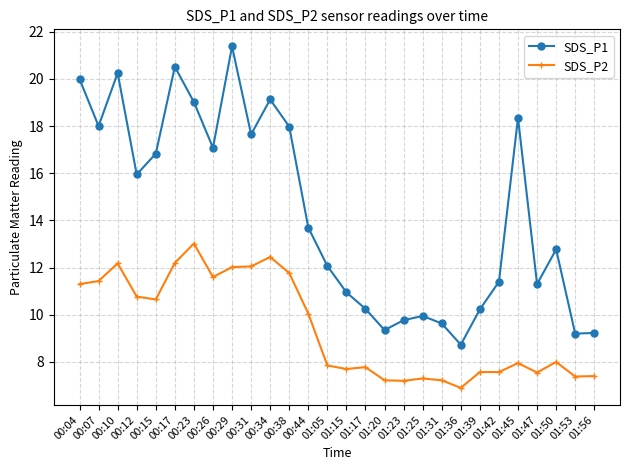

True or false: SDS_P1 has a value of 9.3 at 01:20.

True